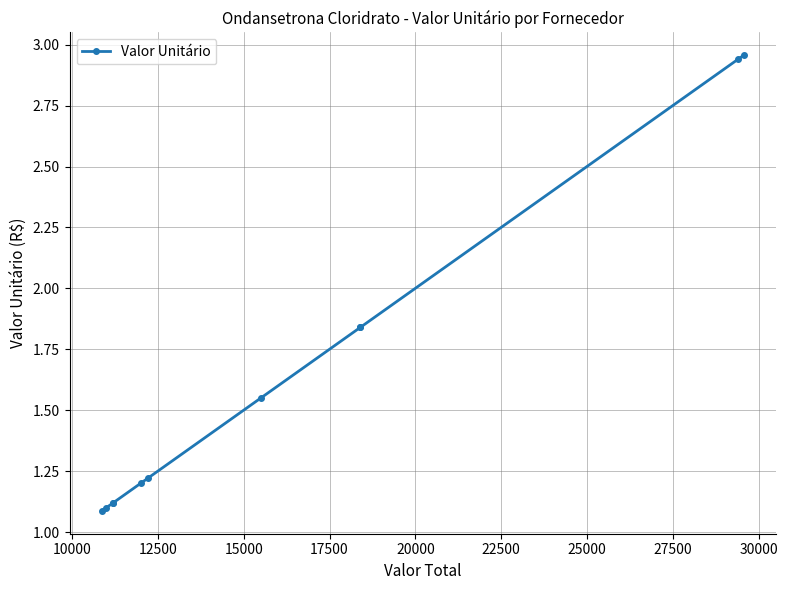

What is the value of the 6th point from the left?

1.2